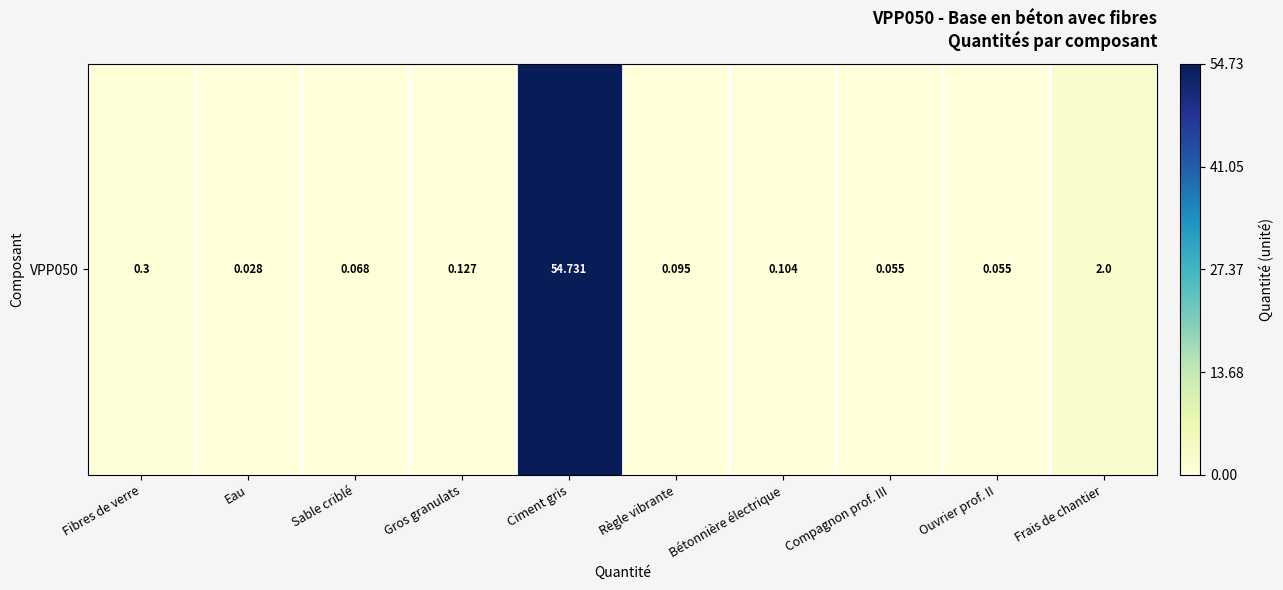

Which category has the highest value across all series?

Ciment gris